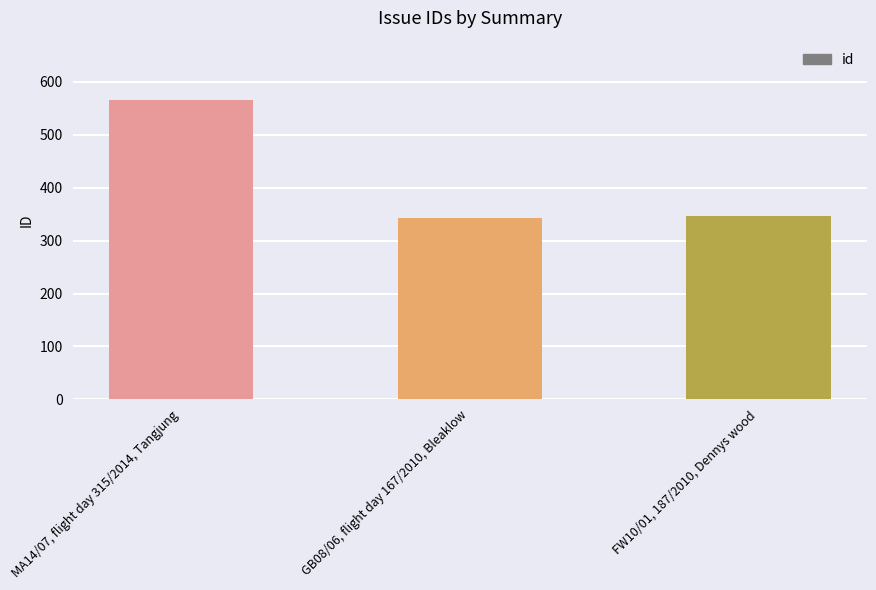

How many distinct data groups are displayed?

1